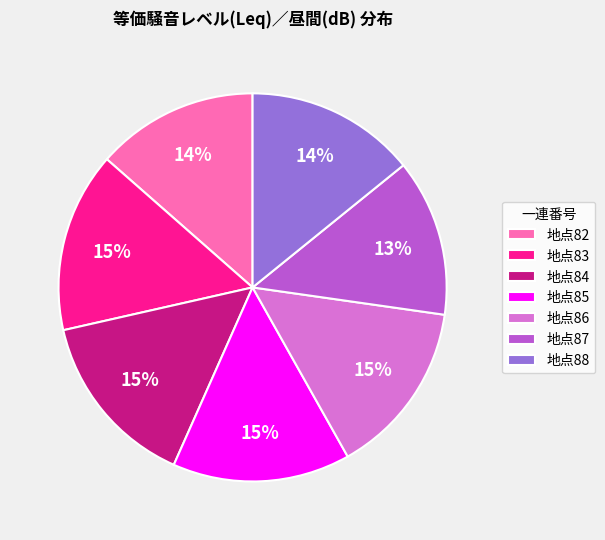

Is it true that 地点85 is 15% of the pie?

True